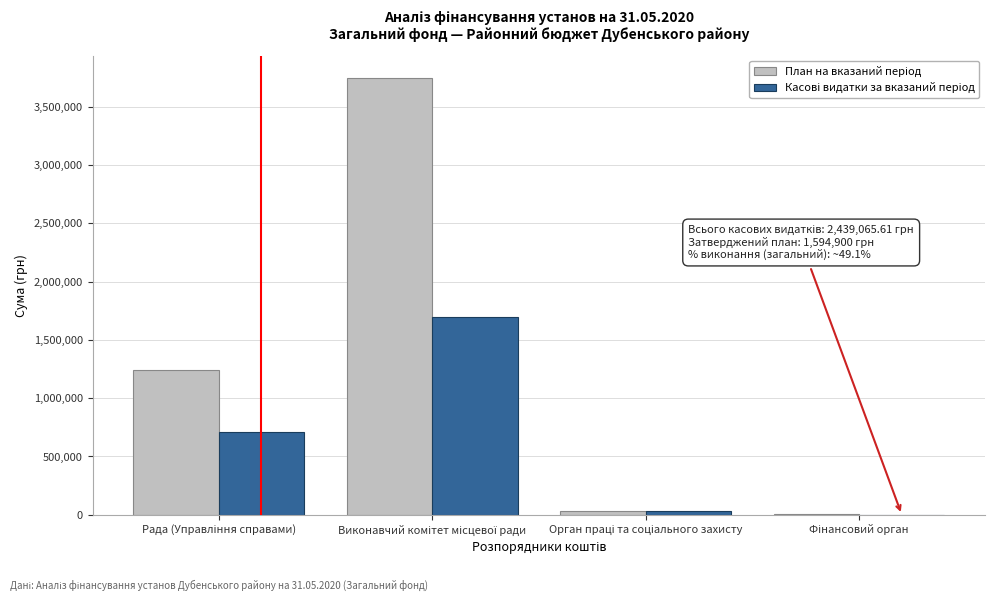

What is the maximum value shown in the chart?

3750761.0